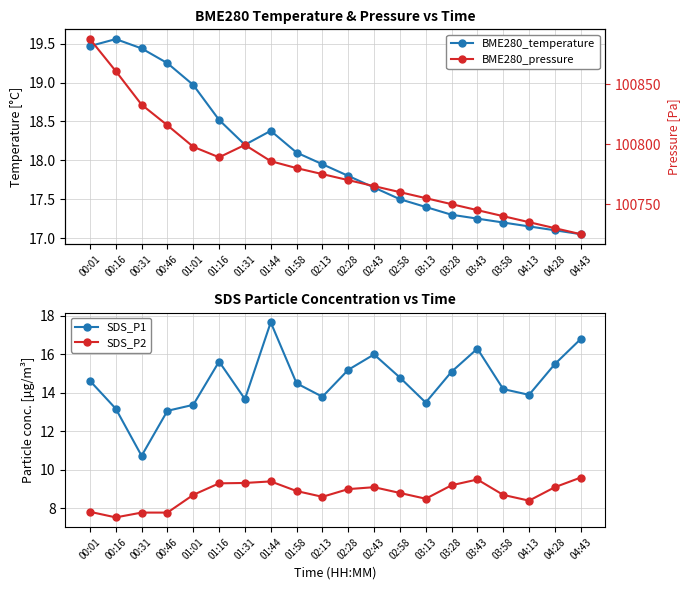

True or false: BME280_pressure has a value of 100887.4 at 00:01.

True